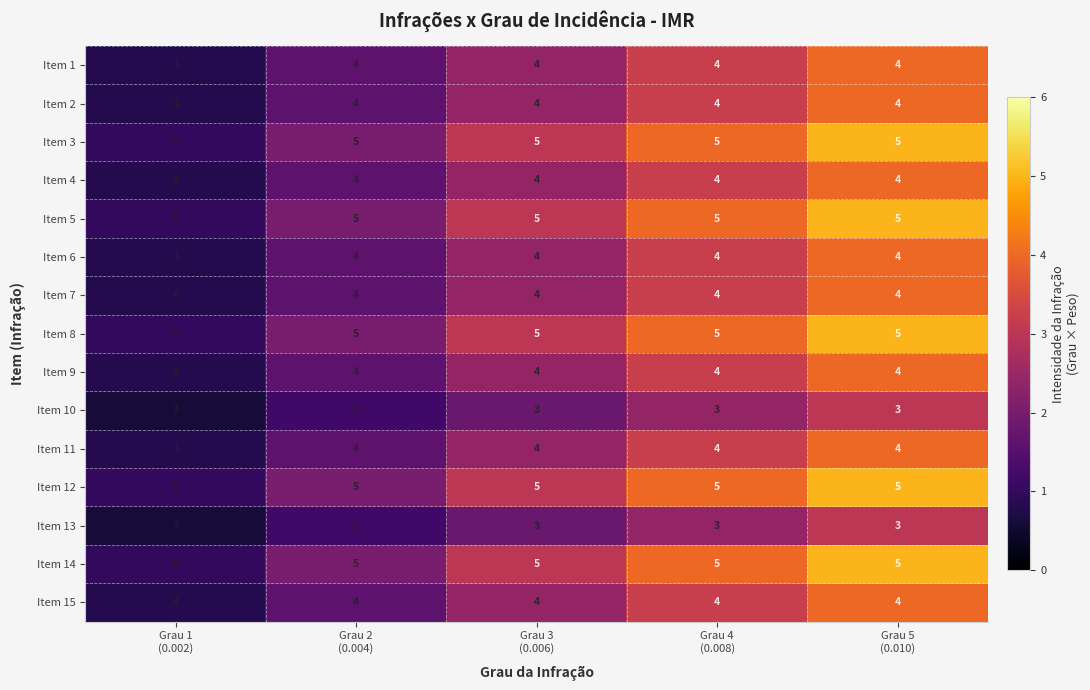

What is the minimum value for Item 8?

5